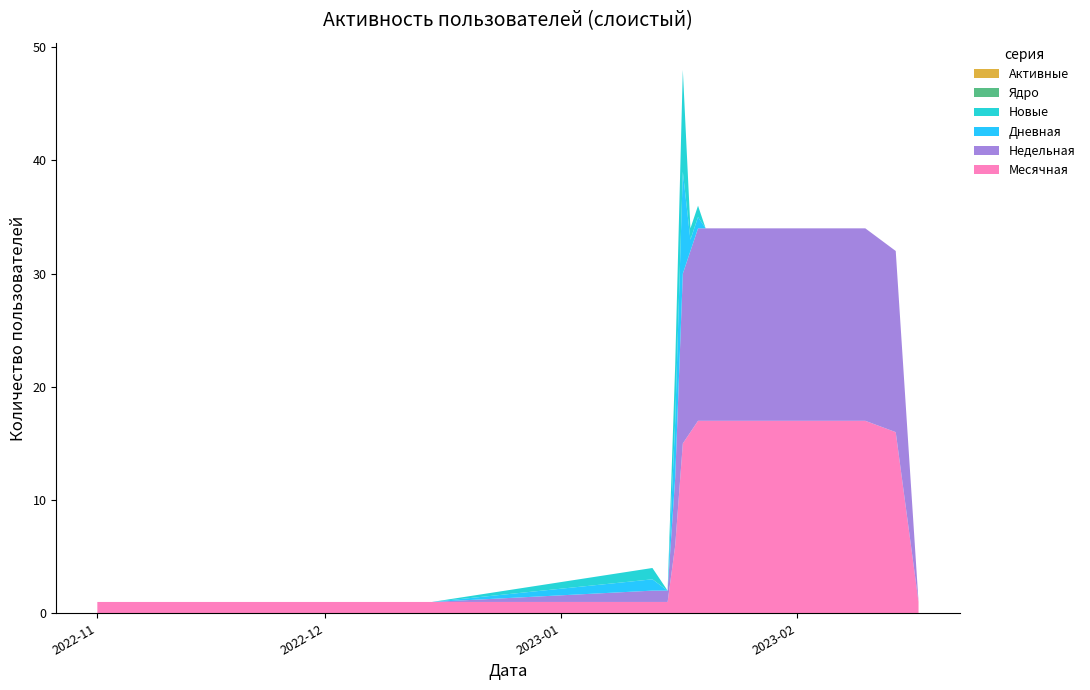

Reading left to right, transcribe all the data shown in this chart.

Месячная: 2022-11-01=1	2022-11-15=1	2022-12-01=1	2022-12-15=1	2023-01-13=1	2023-01-15=1	2023-01-16=6	2023-01-17=15	2023-01-18=16	2023-01-19=17	2023-01-20=17	2023-01-21=17	2023-01-22=17	2023-01-23=17	2023-01-24=17	2023-01-25=17	2023-01-26=17	2023-01-27=17	2023-01-28=17	2023-01-29=17	2023-01-30=17	2023-01-31=17	2023-02-01=17	2023-02-05=17	2023-02-10=17	2023-02-14=16	2023-02-17=1
Недельная: 2022-11-01=0	2022-11-15=0	2022-12-01=0	2022-12-15=0	2023-01-13=1	2023-01-15=1	2023-01-16=6	2023-01-17=15	2023-01-18=16	2023-01-19=17	2023-01-20=17	2023-01-21=17	2023-01-22=17	2023-01-23=17	2023-01-24=17	2023-01-25=17	2023-01-26=17	2023-01-27=17	2023-01-28=17	2023-01-29=17	2023-01-30=17	2023-01-31=17	2023-02-01=17	2023-02-05=17	2023-02-10=17	2023-02-14=16	2023-02-17=0
Дневная: 2022-11-01=0	2022-11-15=0	2022-12-01=0	2022-12-15=0	2023-01-13=1	2023-01-15=0	2023-01-16=5	2023-01-17=9	2023-01-18=1	2023-01-19=1	2023-01-20=0	2023-01-21=0	2023-01-22=0	2023-01-23=0	2023-01-24=0	2023-01-25=0	2023-01-26=0	2023-01-27=0	2023-01-28=0	2023-01-29=0	2023-01-30=0	2023-01-31=0	2023-02-01=0	2023-02-05=0	2023-02-10=0	2023-02-14=0	2023-02-17=0
Новые: 2022-11-01=0	2022-11-15=0	2022-12-01=0	2022-12-15=0	2023-01-13=1	2023-01-15=0	2023-01-16=5	2023-01-17=9	2023-01-18=1	2023-01-19=1	2023-01-20=0	2023-01-21=0	2023-01-22=0	2023-01-23=0	2023-01-24=0	2023-01-25=0	2023-01-26=0	2023-01-27=0	2023-01-28=0	2023-01-29=0	2023-01-30=0	2023-01-31=0	2023-02-01=0	2023-02-05=0	2023-02-10=0	2023-02-14=0	2023-02-17=0
Ядро: 2022-11-01=0	2022-11-15=0	2022-12-01=0	2022-12-15=0	2023-01-13=0	2023-01-15=0	2023-01-16=0	2023-01-17=0	2023-01-18=0	2023-01-19=0	2023-01-20=0	2023-01-21=0	2023-01-22=0	2023-01-23=0	2023-01-24=0	2023-01-25=0	2023-01-26=0	2023-01-27=0	2023-01-28=0	2023-01-29=0	2023-01-30=0	2023-01-31=0	2023-02-01=0	2023-02-05=0	2023-02-10=0	2023-02-14=0	2023-02-17=0
Активные: 2022-11-01=0	2022-11-15=0	2022-12-01=0	2022-12-15=0	2023-01-13=0	2023-01-15=0	2023-01-16=0	2023-01-17=0	2023-01-18=0	2023-01-19=0	2023-01-20=0	2023-01-21=0	2023-01-22=0	2023-01-23=0	2023-01-24=0	2023-01-25=0	2023-01-26=0	2023-01-27=0	2023-01-28=0	2023-01-29=0	2023-01-30=0	2023-01-31=0	2023-02-01=0	2023-02-05=0	2023-02-10=0	2023-02-14=0	2023-02-17=0